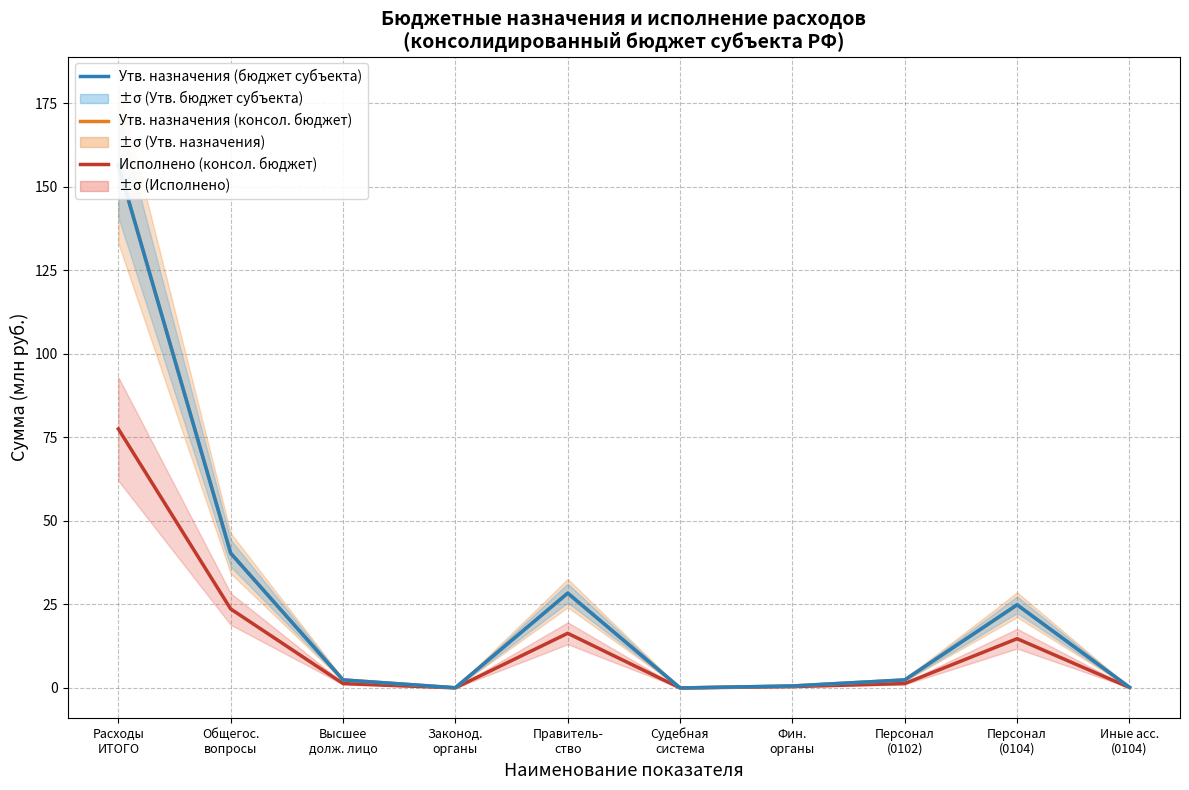

What is the sum of the Исполнено (консол. бюджет) values at Судебная
система and Персонал
(0102)?

1.3